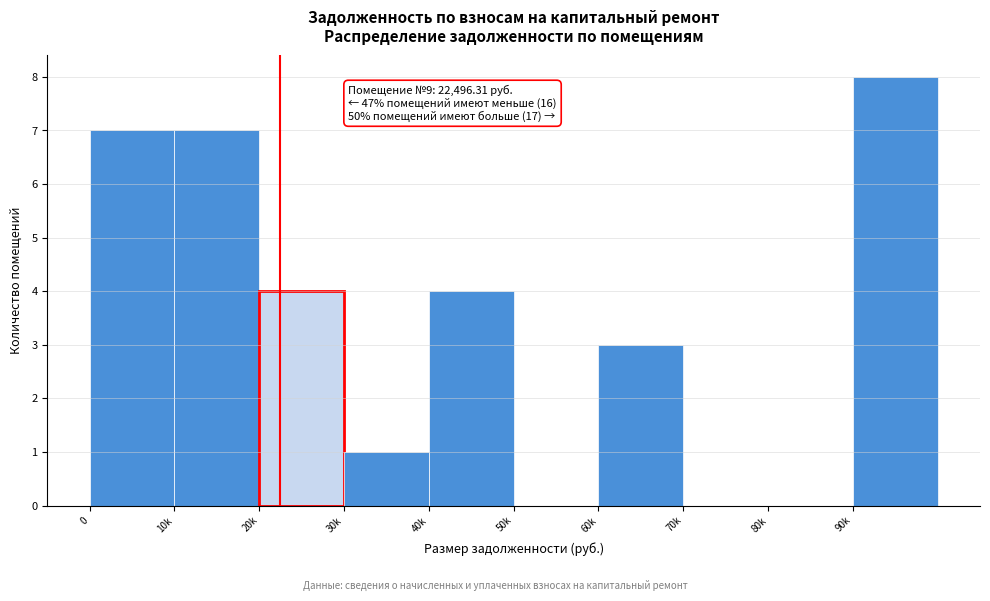

Reading right to left, what are all the values shown in this chart?

90k=8	80k=0	70k=0	60k=3	50k=0	40k=4	30k=1	20k=4	10k=7	0=7